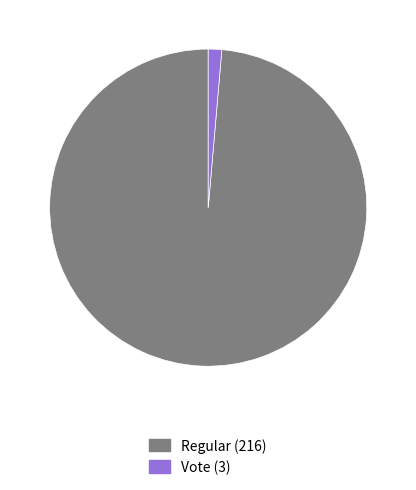

Which category has the smallest portion of the pie?

Vote (3)